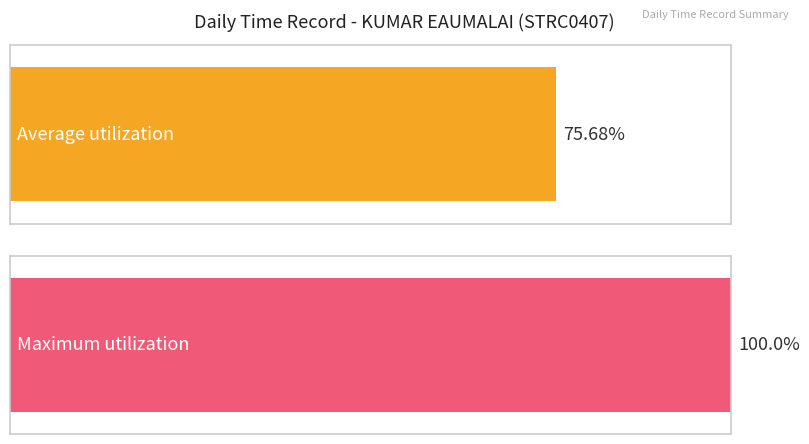

How many series are shown in this chart?

2